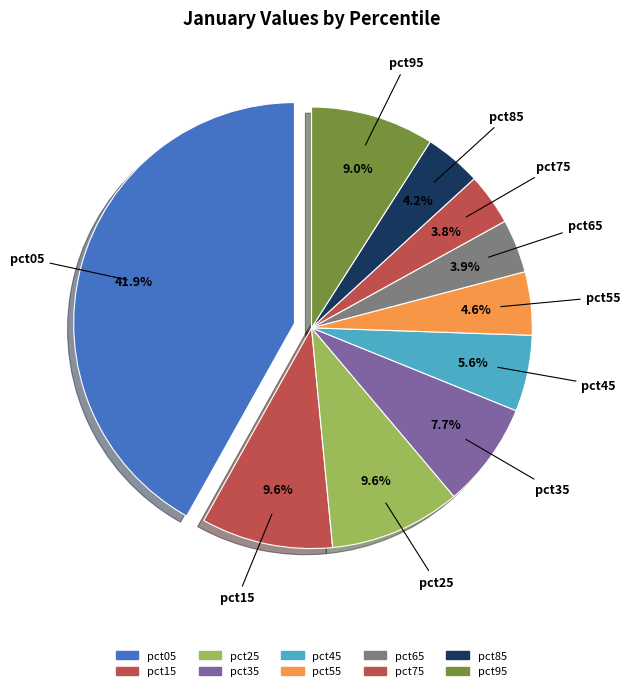

To the nearest percent, what percentage of the pie is pct75?

4%